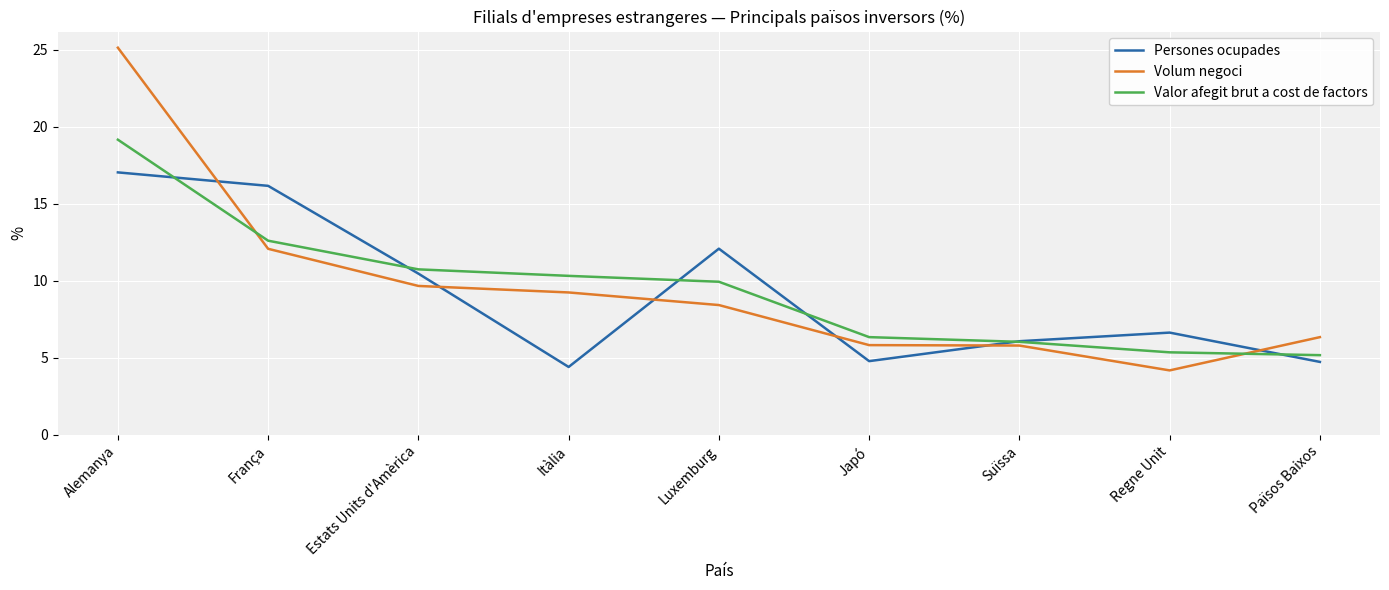

Read the Persones ocupades value at Estats Units d'Amèrica.

10.5